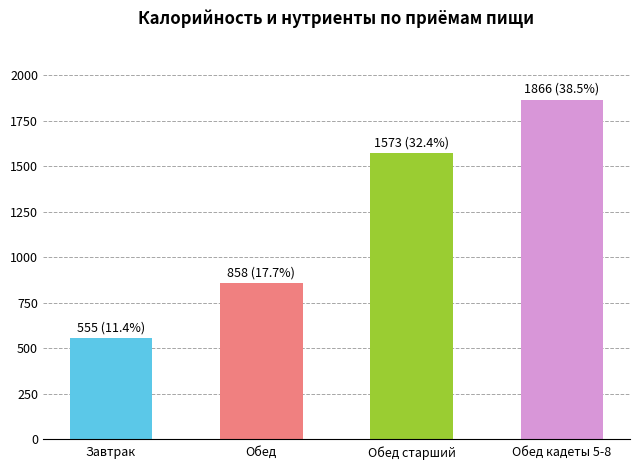

What is the maximum value shown in the chart?

1866